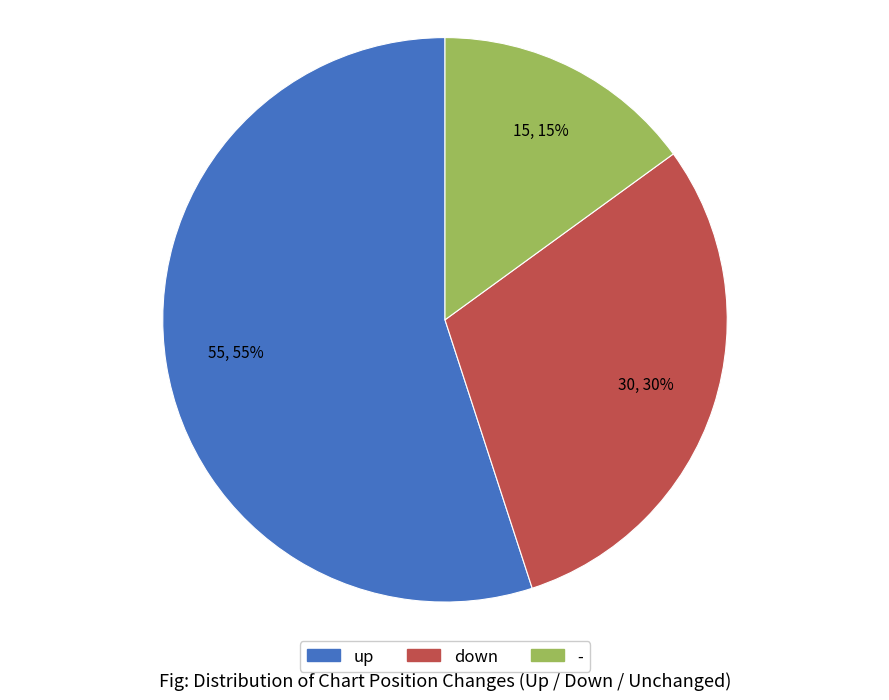

Rank the categories by value from lowest to highest.

-, down, up